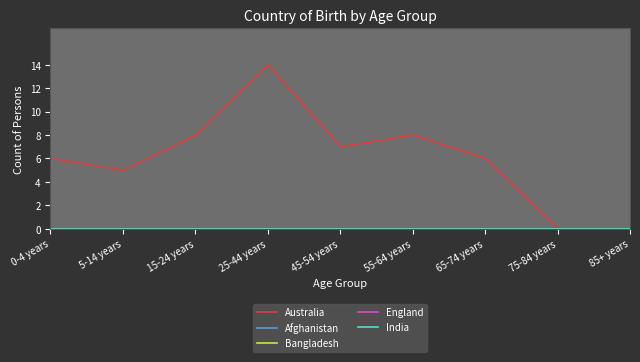

Does the chart display data point markers on the line(s)?

No